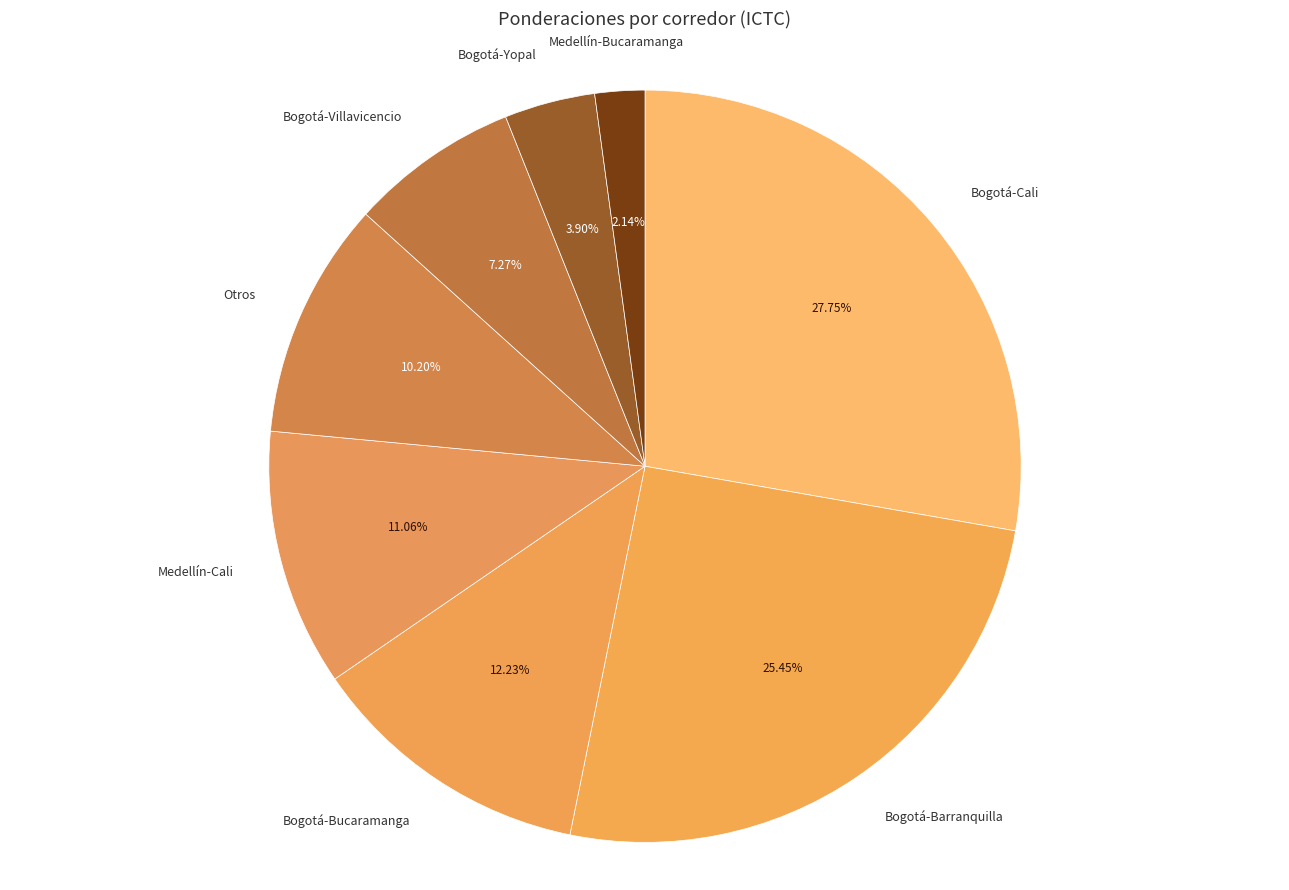

How many slices are in this pie chart?

8